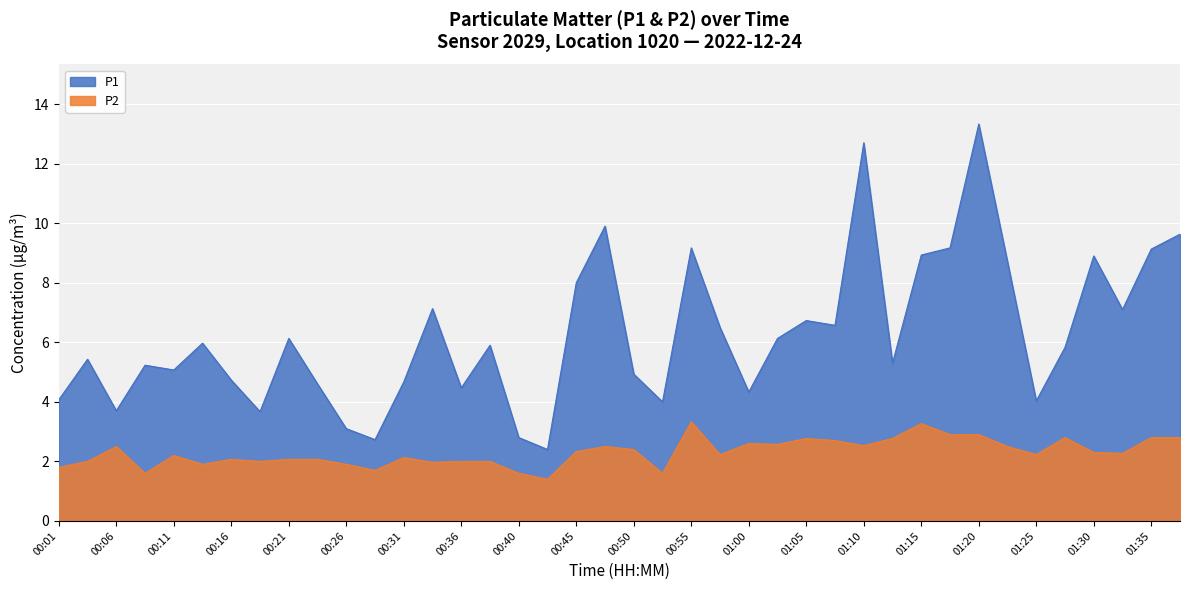

Is it true that P2 equals 1.9 at 00:13?

True